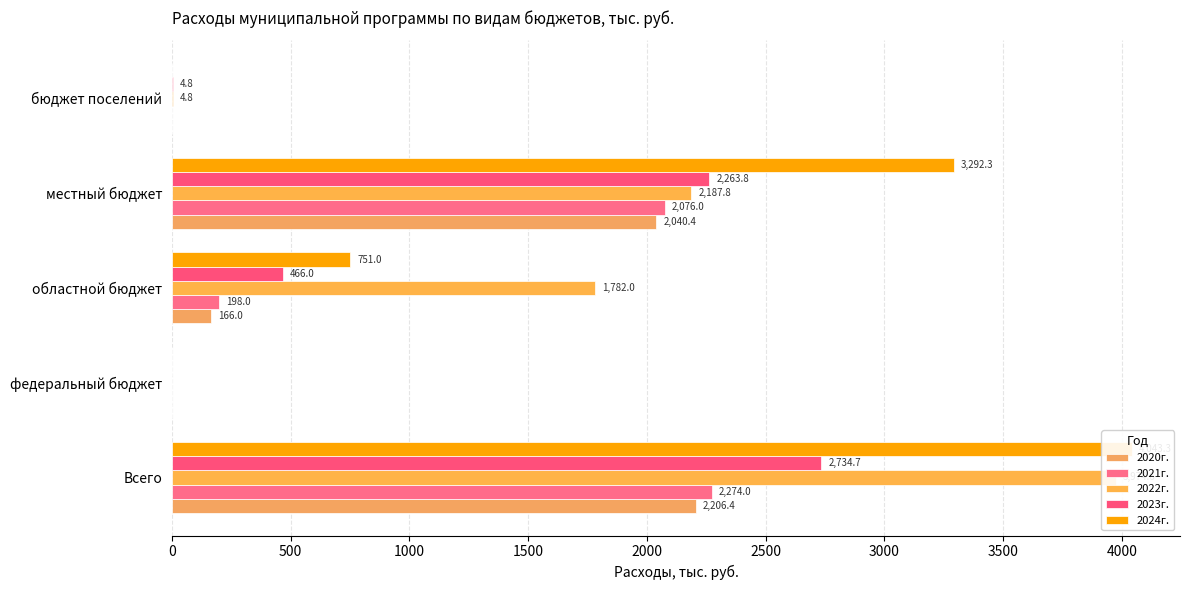

What is the difference between the maximum and minimum values in the 2020г. series?

2206.4